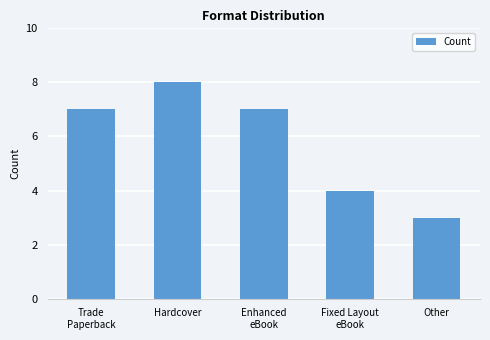

How many bars are there in total?

5